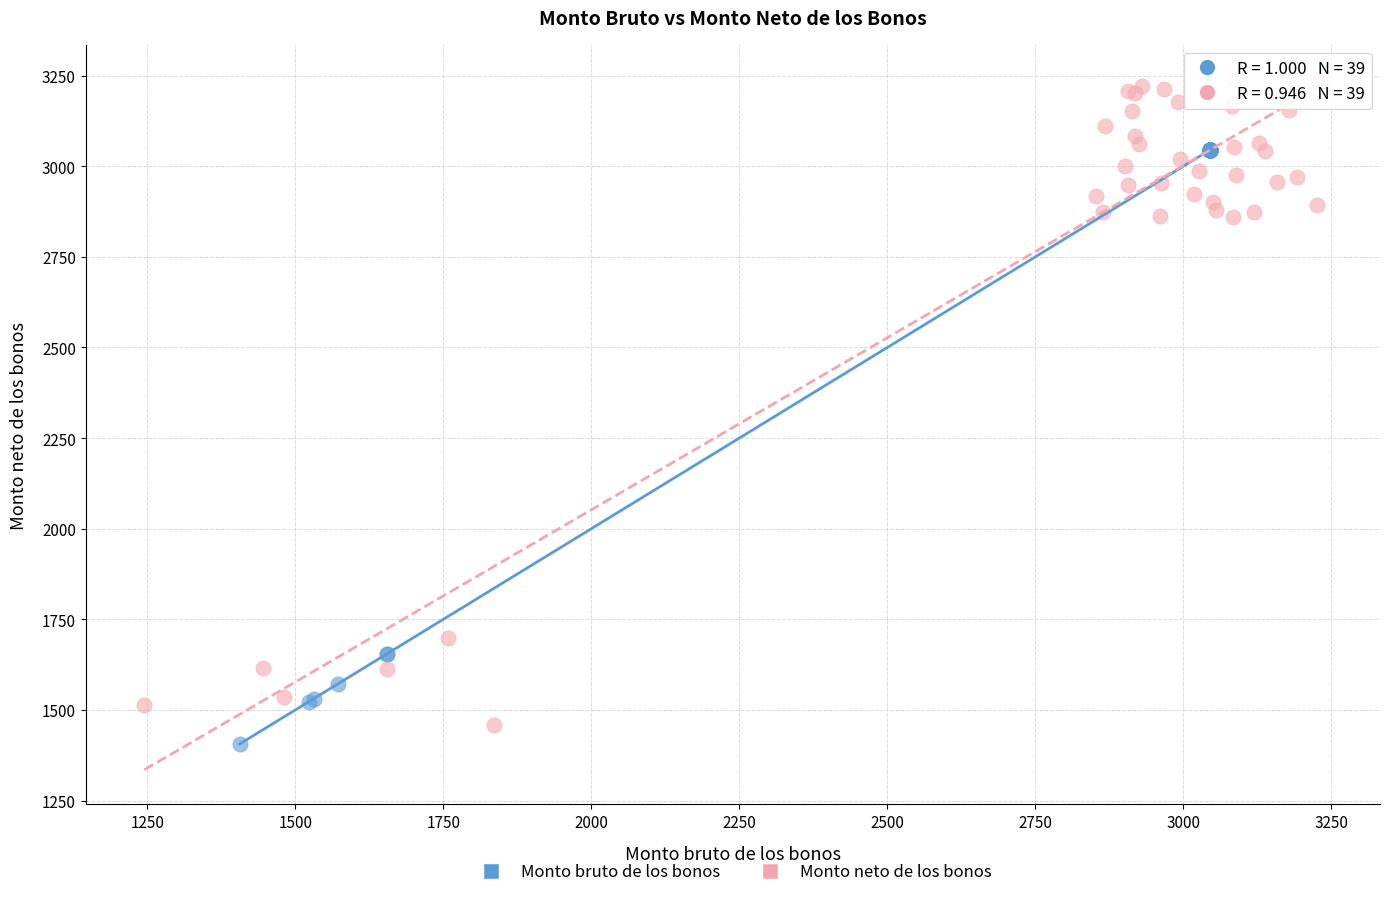

Which series contains the lowest Y value?

Monto bruto de los bonos